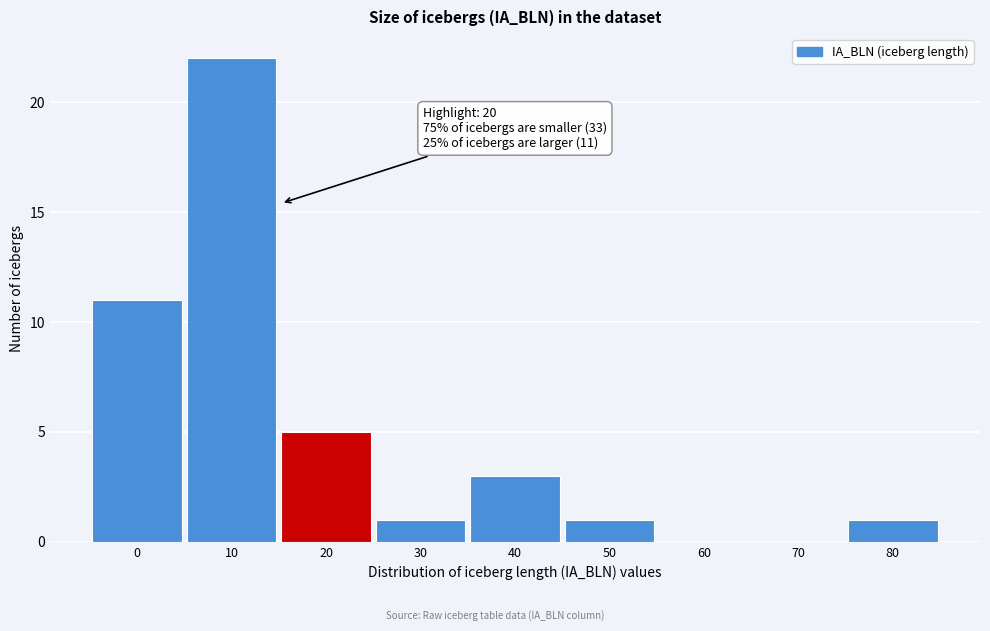

The chart shows a value of 0 at 60. True or false?

True